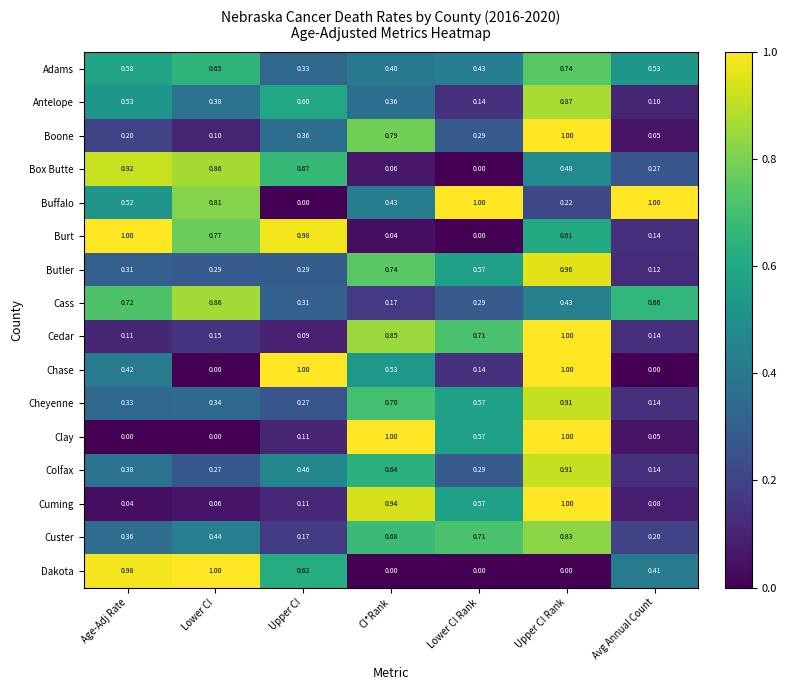

Which series has the largest total across all categories?

Buffalo